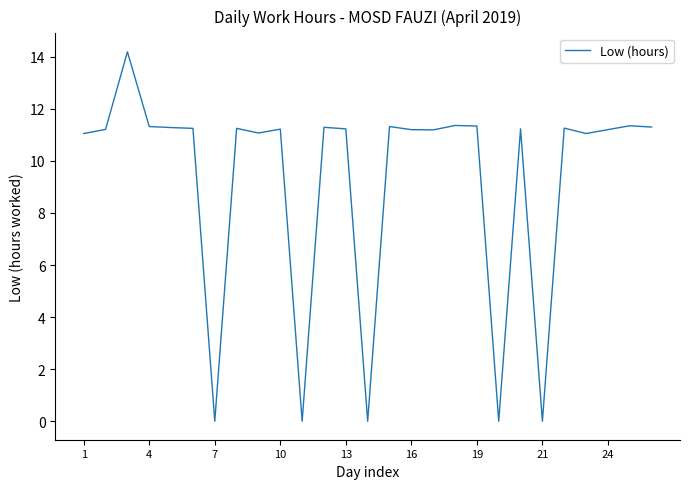

True or false: there are more than 1 points higher than both neighbors.

True